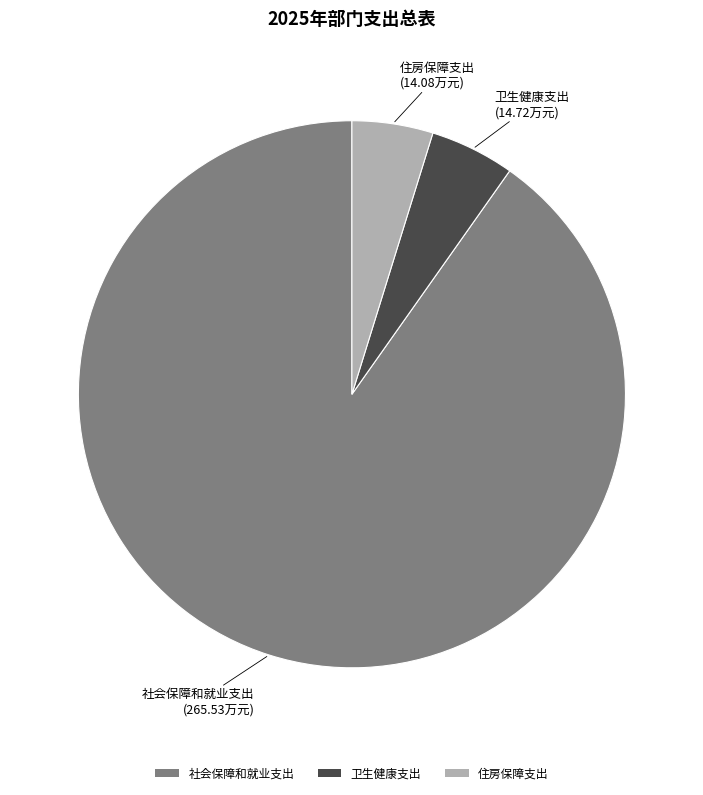

Do 住房保障支出 and 卫生健康支出 together represent more than half of the pie?

No